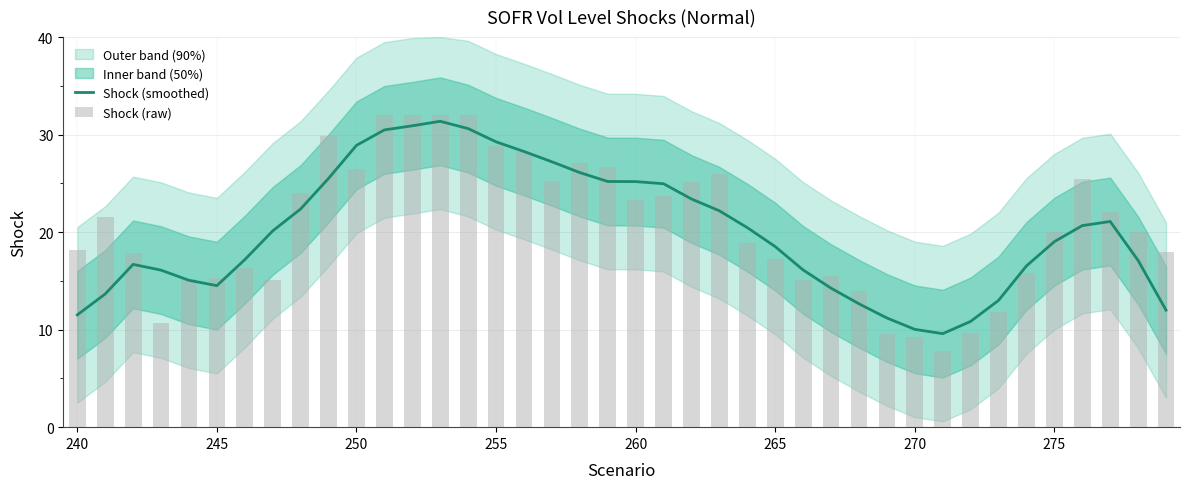

Is the value of Shock (smoothed) at 13 greater than the value of Shock (raw) at 29?

Yes